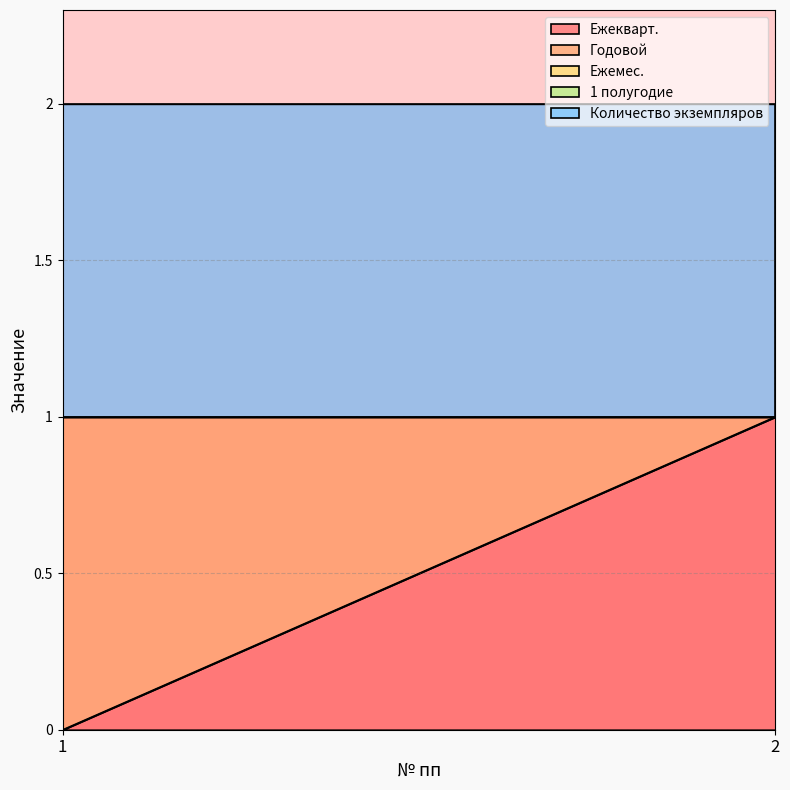

Is the value of Количество экземпляров at 1 greater than the value of Годовой at 1?

No